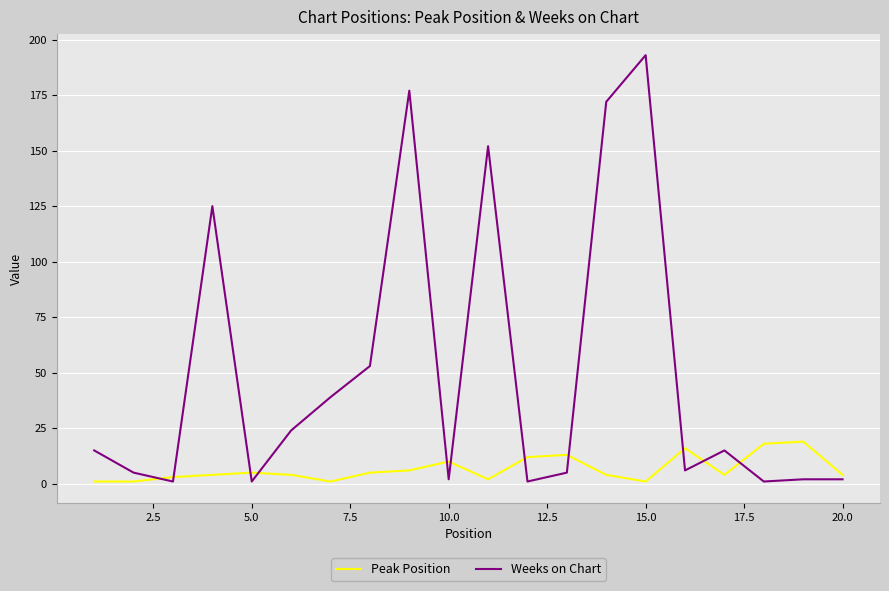

Is this an area chart (filled region under the line)?

No